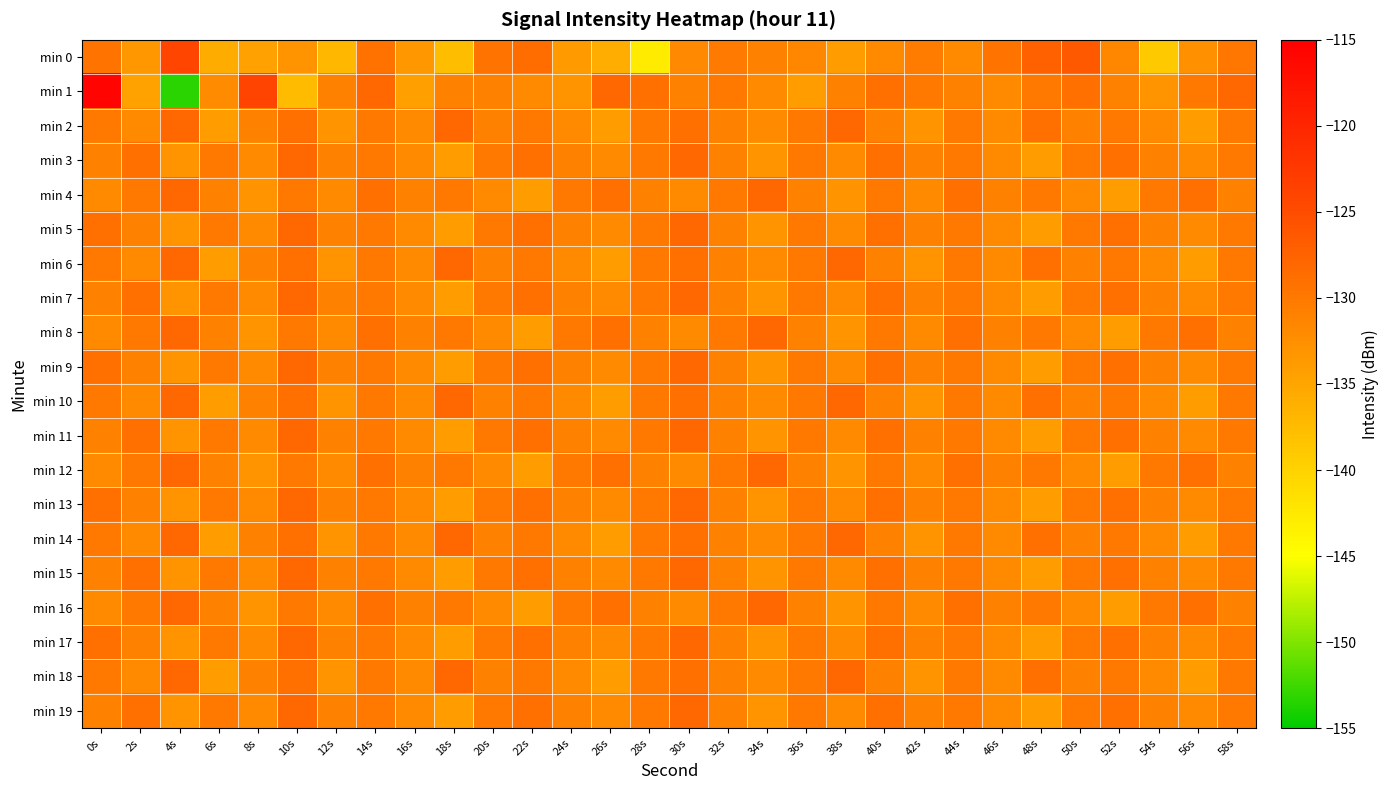

Which label corresponds to the largest value in the chart?

0s